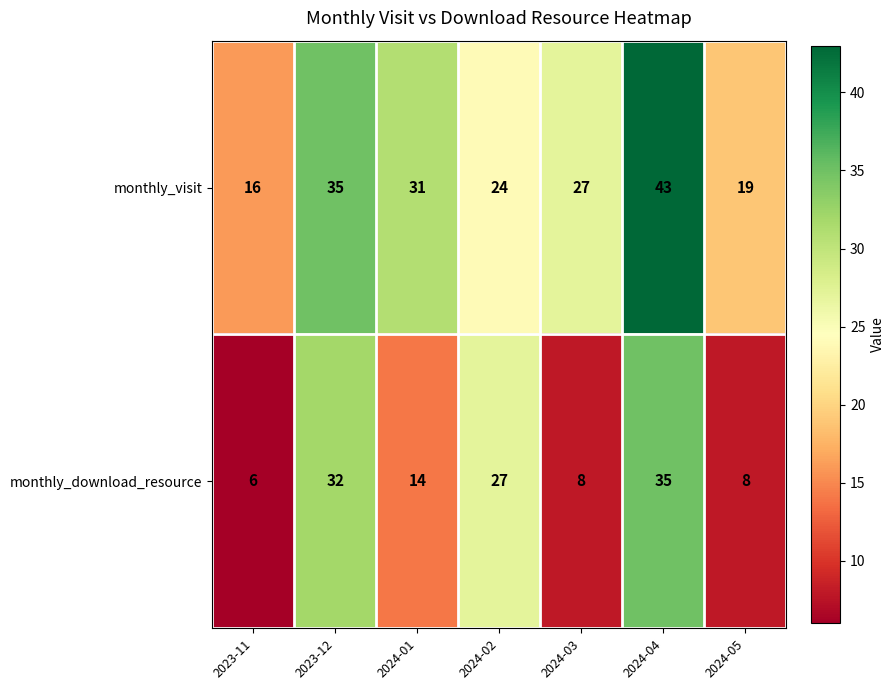

True or false: monthly_download_resource has a value of 6 at 2023-11.

True